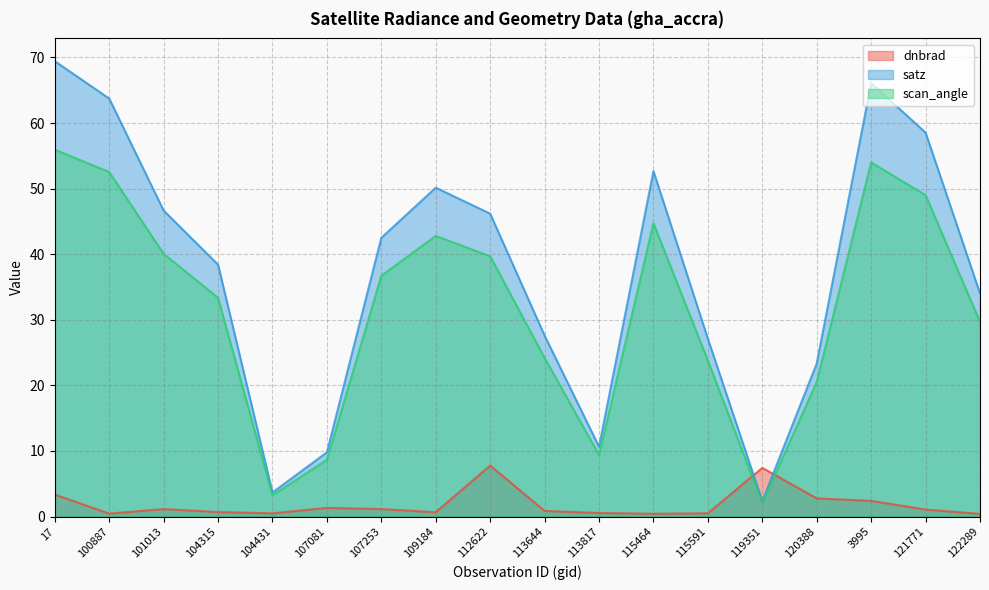

Does the chart have visible grid lines?

Yes